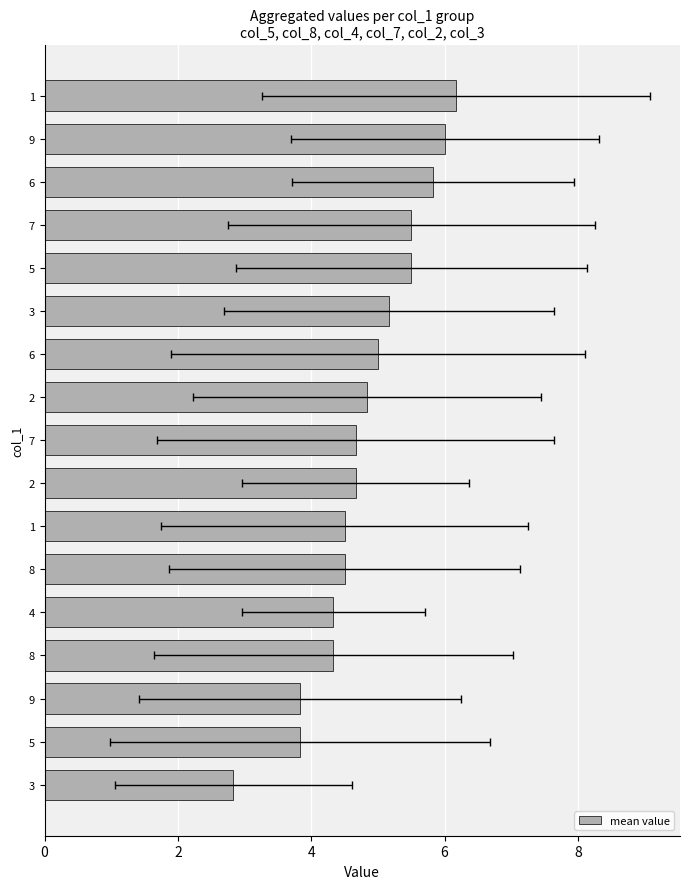

The chart shows a value of 5.8 at 8. True or false?

False